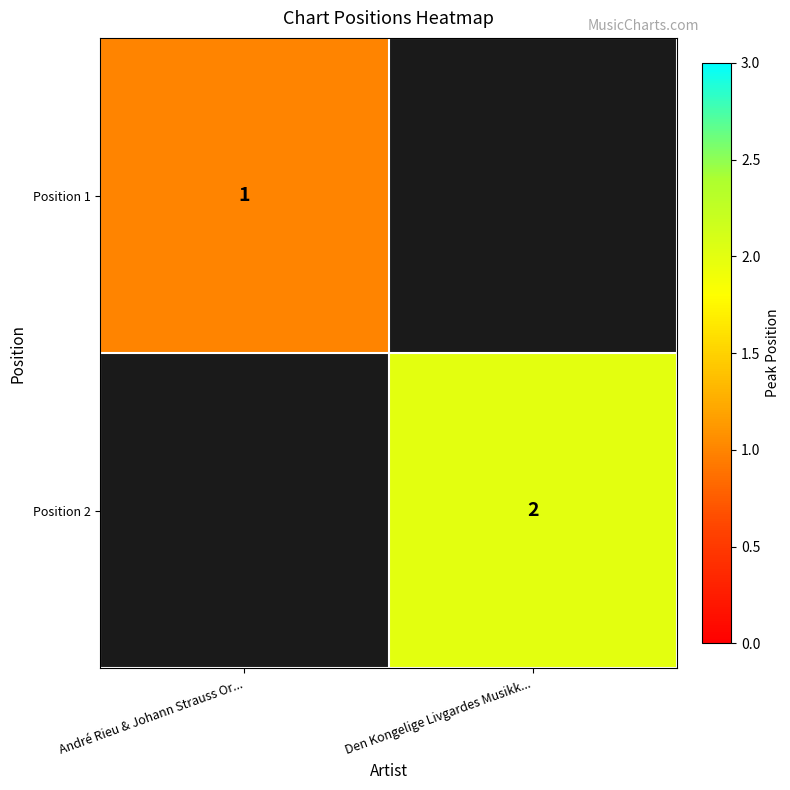

Is it true that Position 1 equals 1 at André Rieu & Johann Strauss Or...?

True